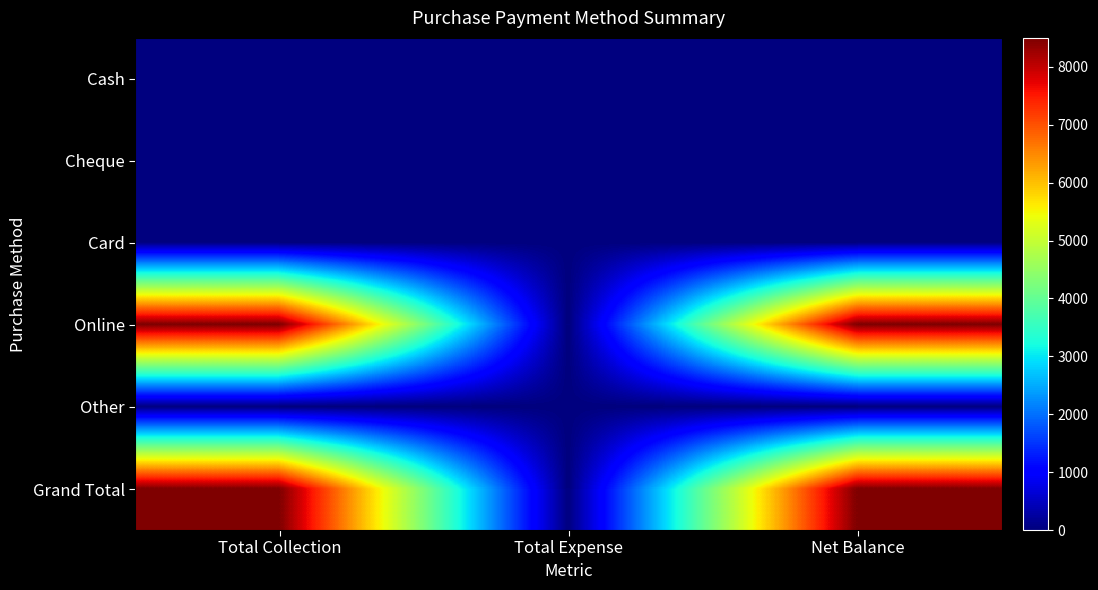

Between Net Balance and Total Expense, which is larger?

Net Balance